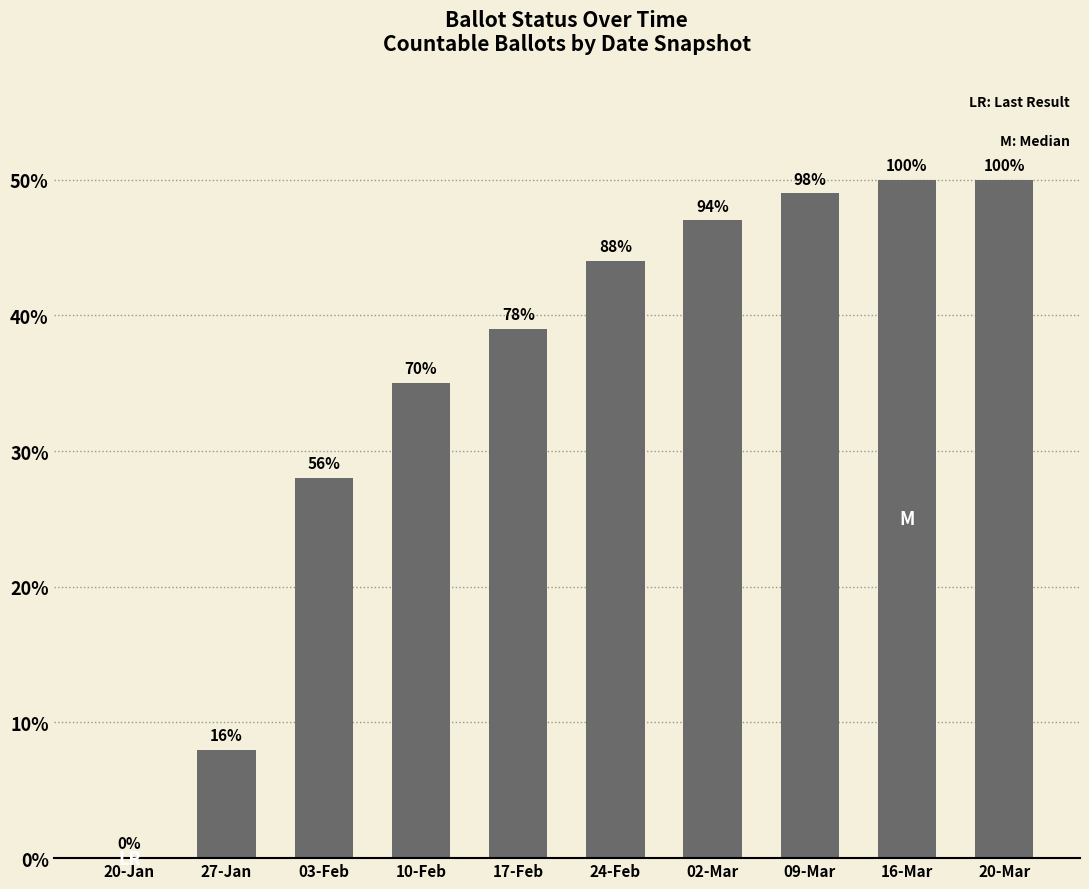

What is the difference between the maximum and minimum values?

50